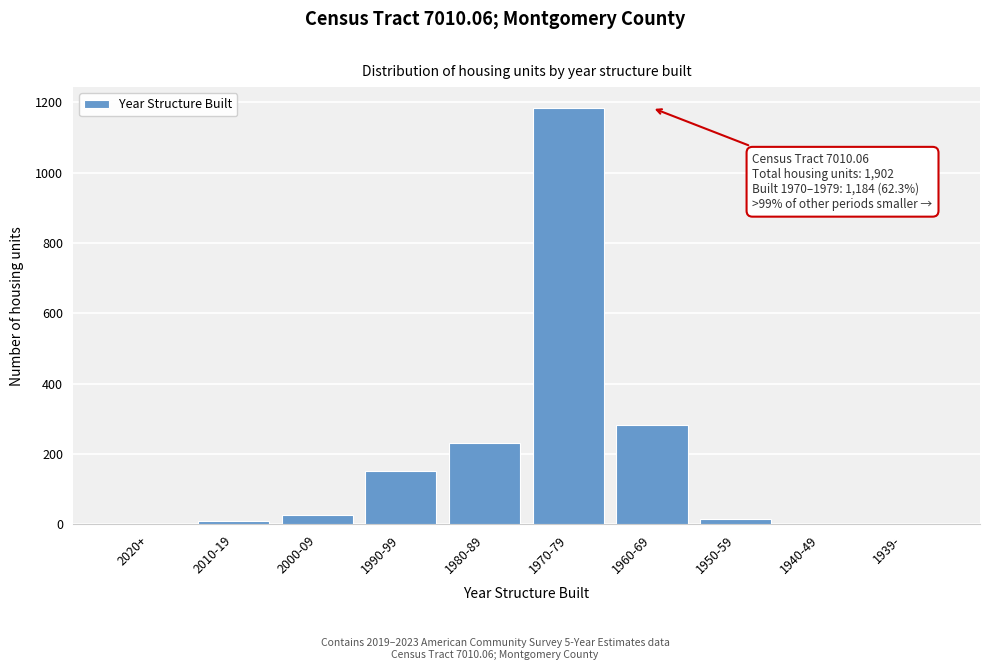

Reading left to right, transcribe all the data shown in this chart.

2020+=0	2010-19=9	2000-09=27	1990-99=152	1980-89=232	1970-79=1184	1960-69=282	1950-59=16	1940-49=0	1939-=0